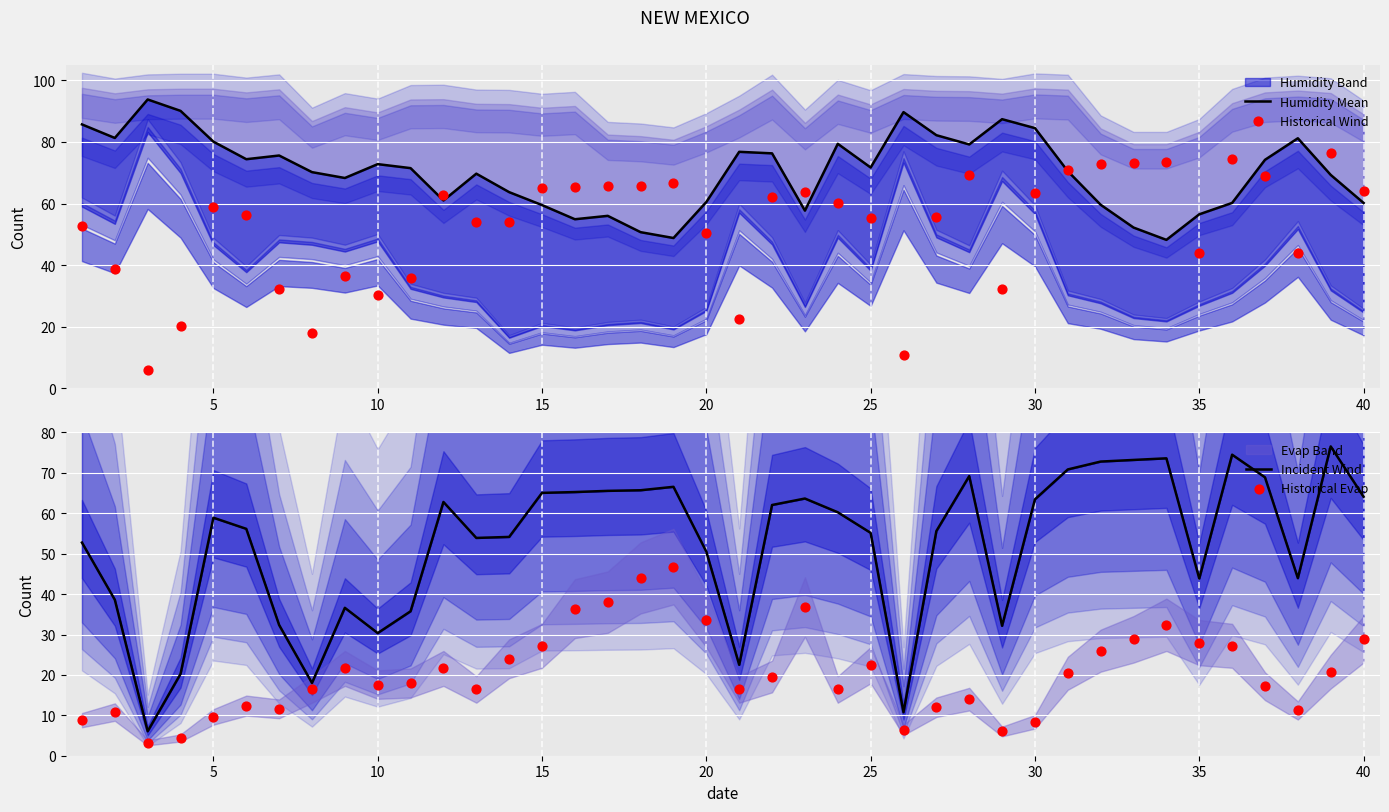

Which series has the largest total across all categories?

Humidity Mean